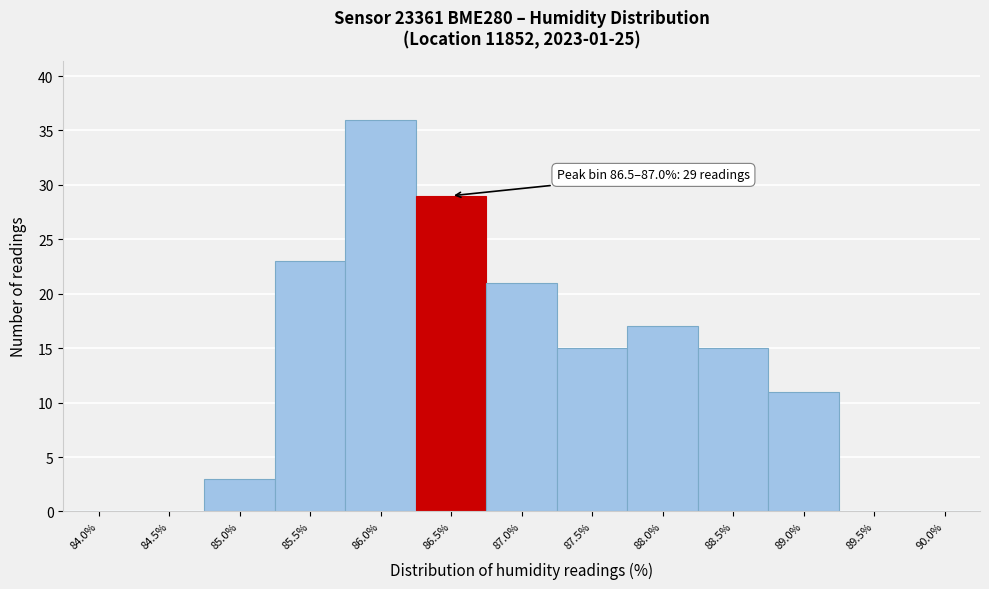

Reading left to right, what are all the values shown in this chart?

84.0%=0	84.5%=0	85.0%=3	85.5%=23	86.0%=36	86.5%=29	87.0%=21	87.5%=15	88.0%=17	88.5%=15	89.0%=11	89.5%=0	90.0%=0